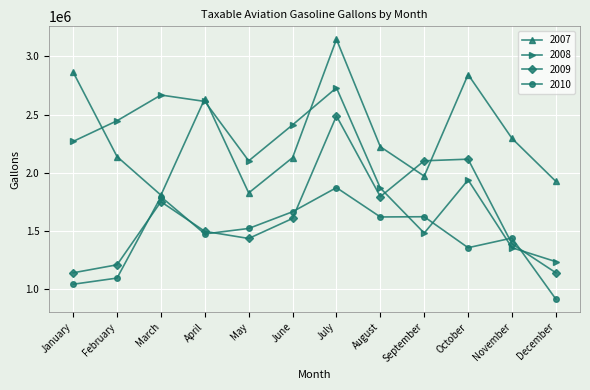

Is it true that 2007 equals 627987 at September?

False